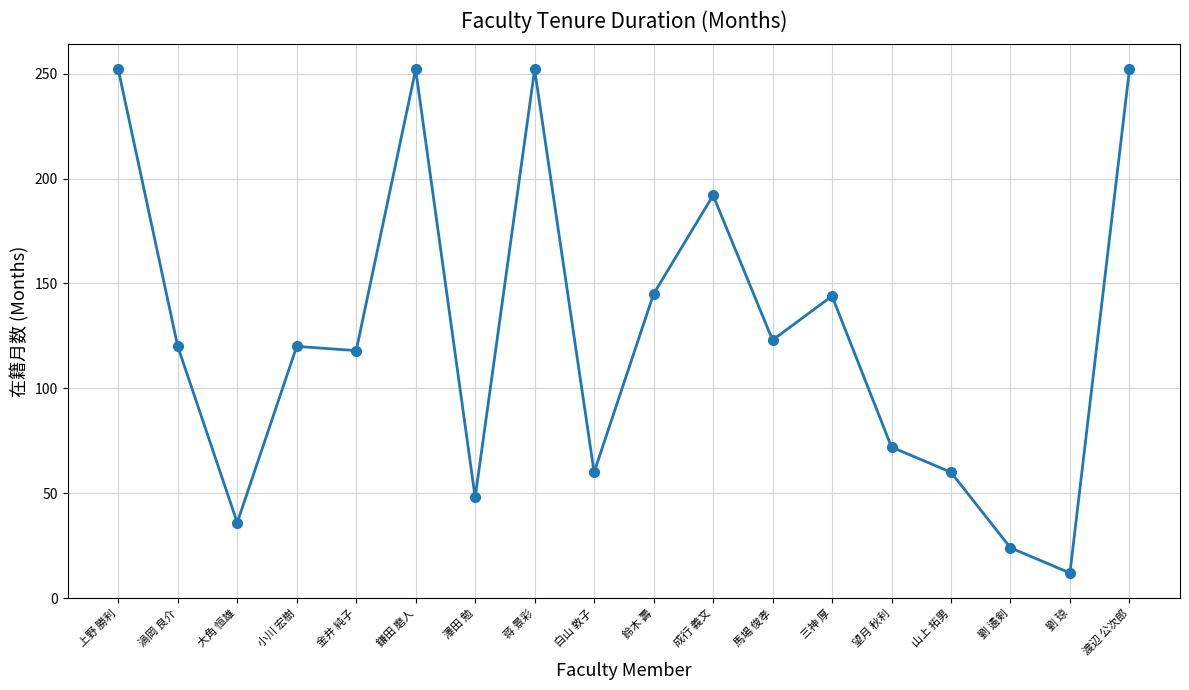

What is the label of the 16th point from the left?

劉 遹剣